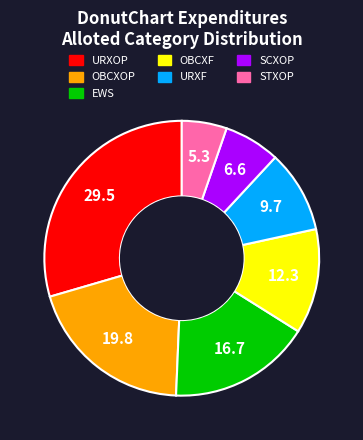

Rank the categories by value from lowest to highest.

STXOP, SCXOP, URXF, OBCXF, EWS, OBCXOP, URXOP